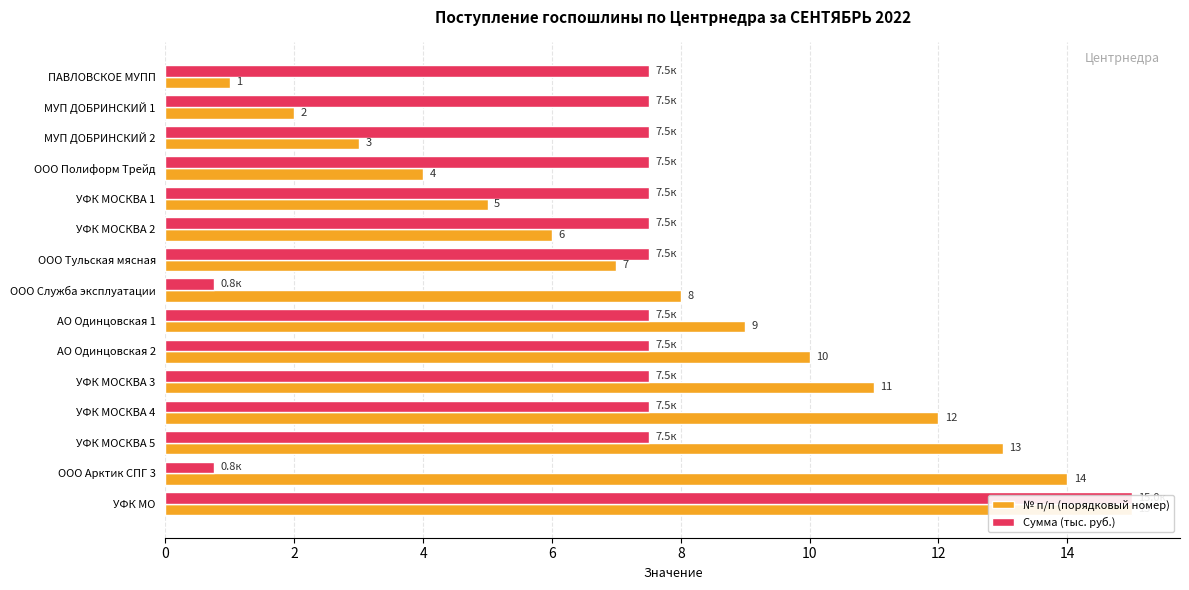

What is the value of the Сумма (тыс. руб.) bar at the 3rd from the left?

7.5